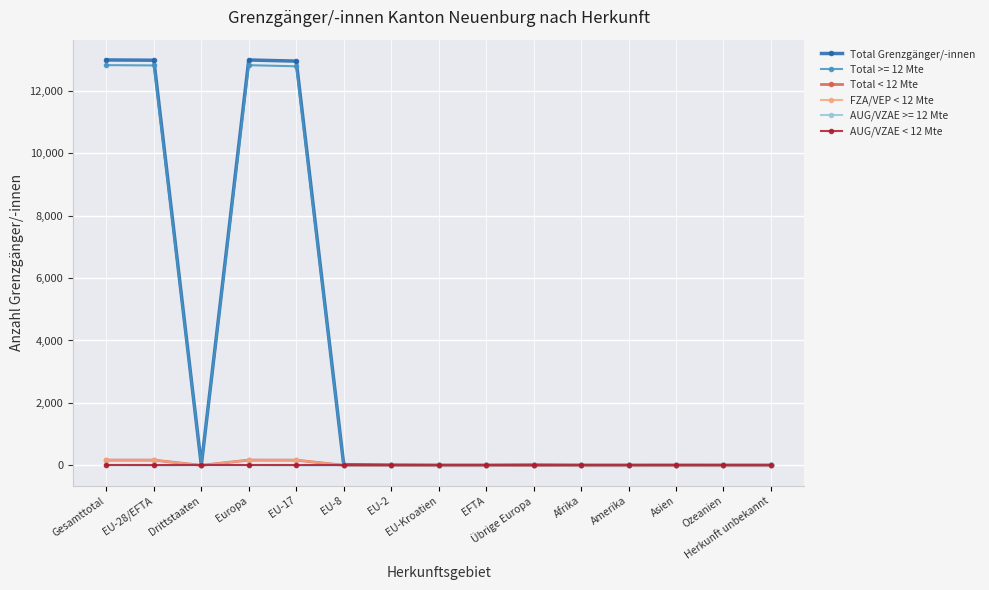

In Total < 12 Mte, how many points are lower than both neighbors (excluding endpoints)?

1